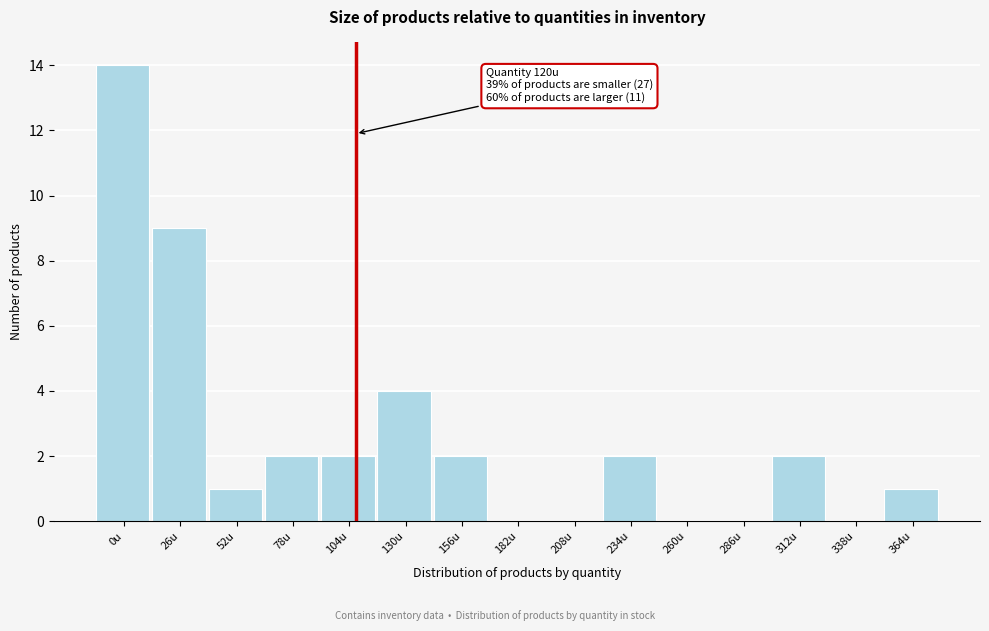

Reading right to left, what are all the values shown in this chart?

364u=1	338u=0	312u=2	286u=0	260u=0	234u=2	208u=0	182u=0	156u=2	130u=4	104u=2	78u=2	52u=1	26u=9	0u=14